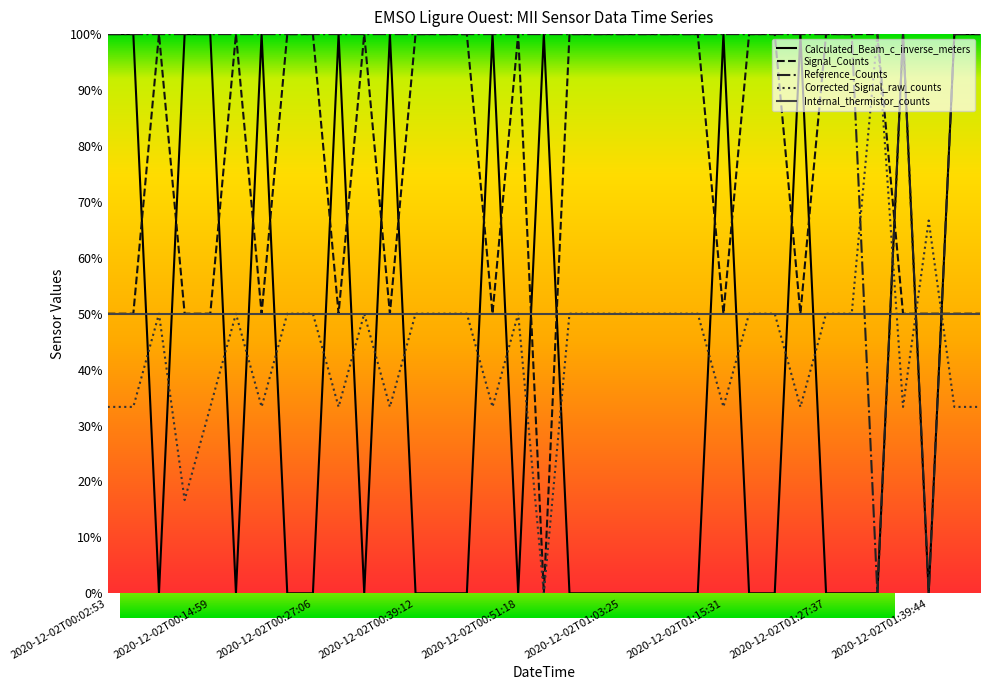

What position from the right is 2020-12-02T00:42:14?

22